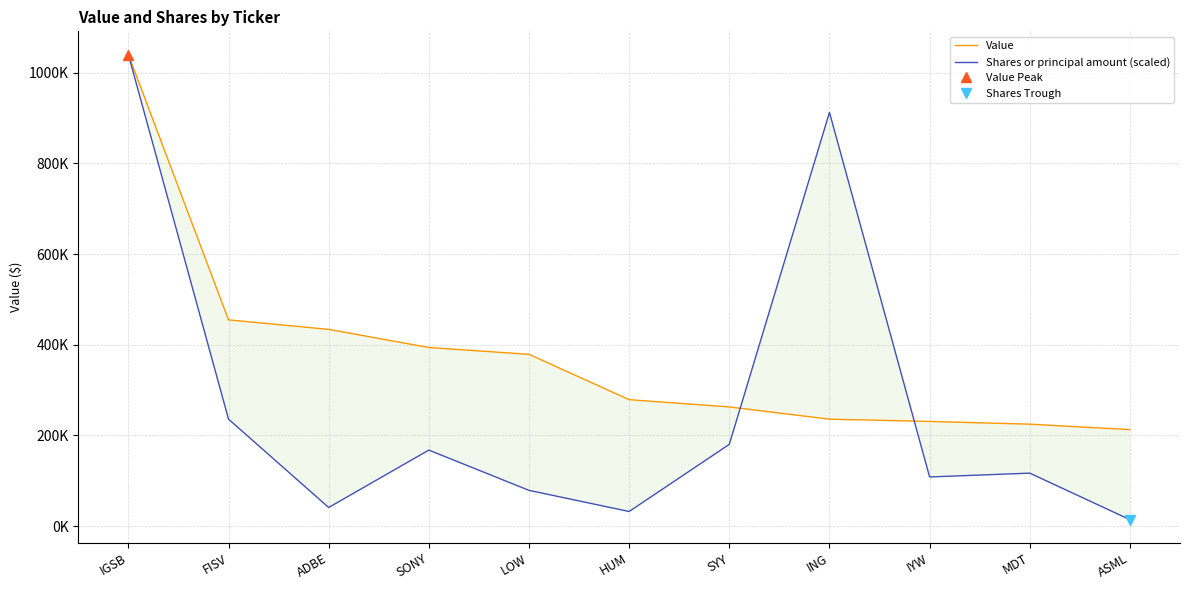

After their last crossing, which series has the higher values: Shares or principal amount (scaled) or Value?

Value